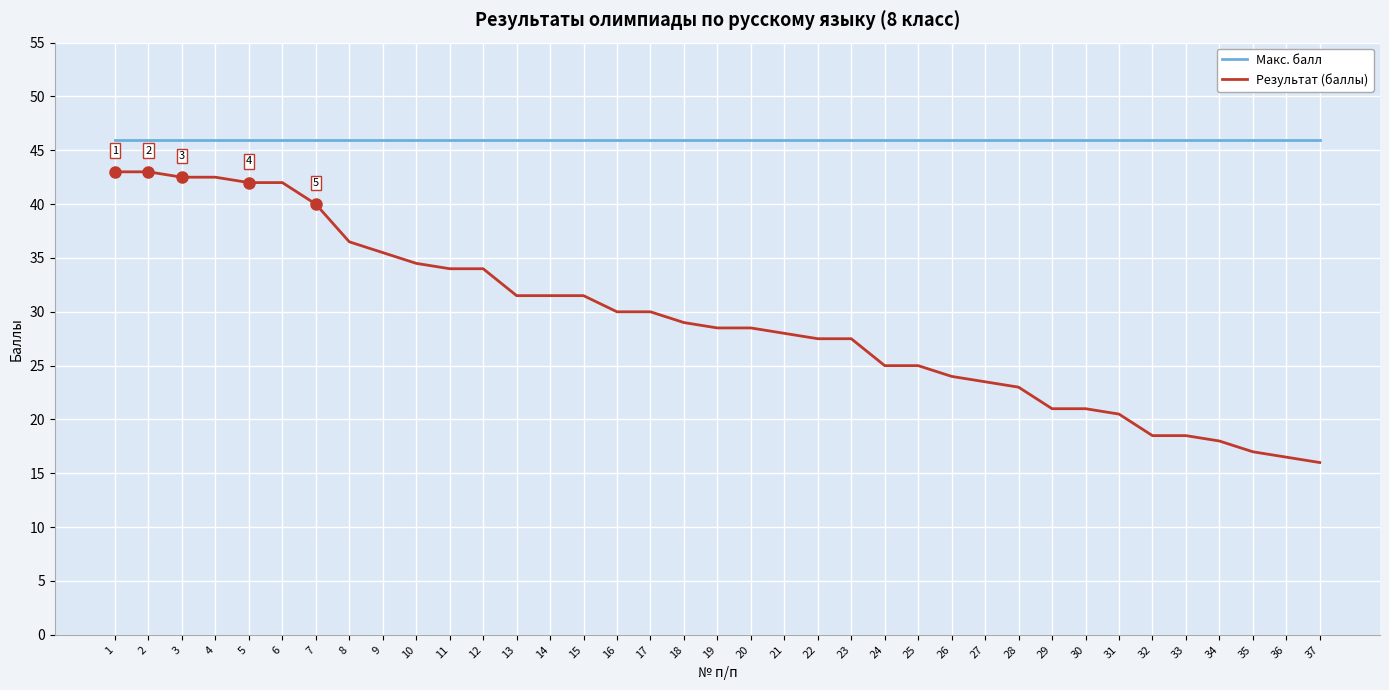

Which series has the widest spread of values?

Результат (баллы)